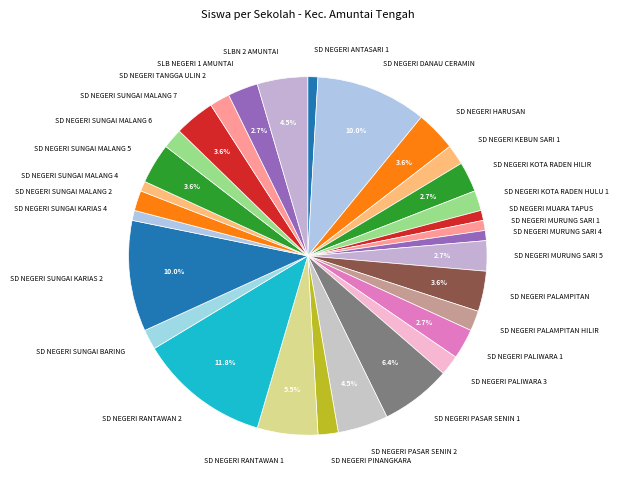

What is the largest slice in the pie chart?

SD NEGERI RANTAWAN 2